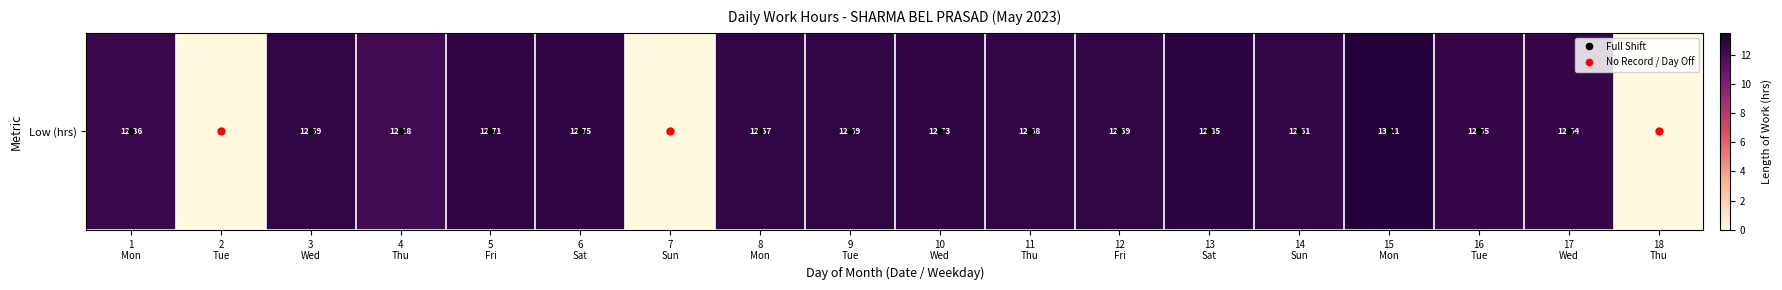

Rank the categories by value from highest to lowest.

15
Mon, 13
Sat, 6
Sat, 10
Wed, 5
Fri, 3
Wed, 9
Tue, 12
Fri, 11
Thu, 8
Mon, 14
Sun, 16
Tue, 17
Wed, 1
Mon, 4
Thu, 2
Tue, 7
Sun, 18
Thu